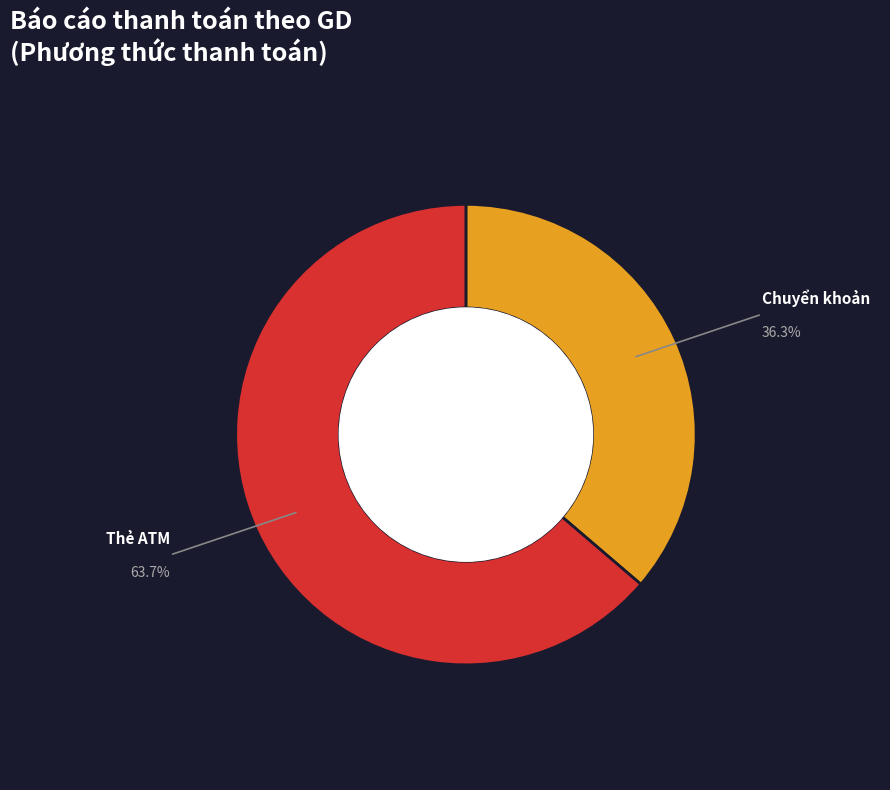

Is the sum of Thẻ ATM and Chuyển khoản greater than half?

Yes